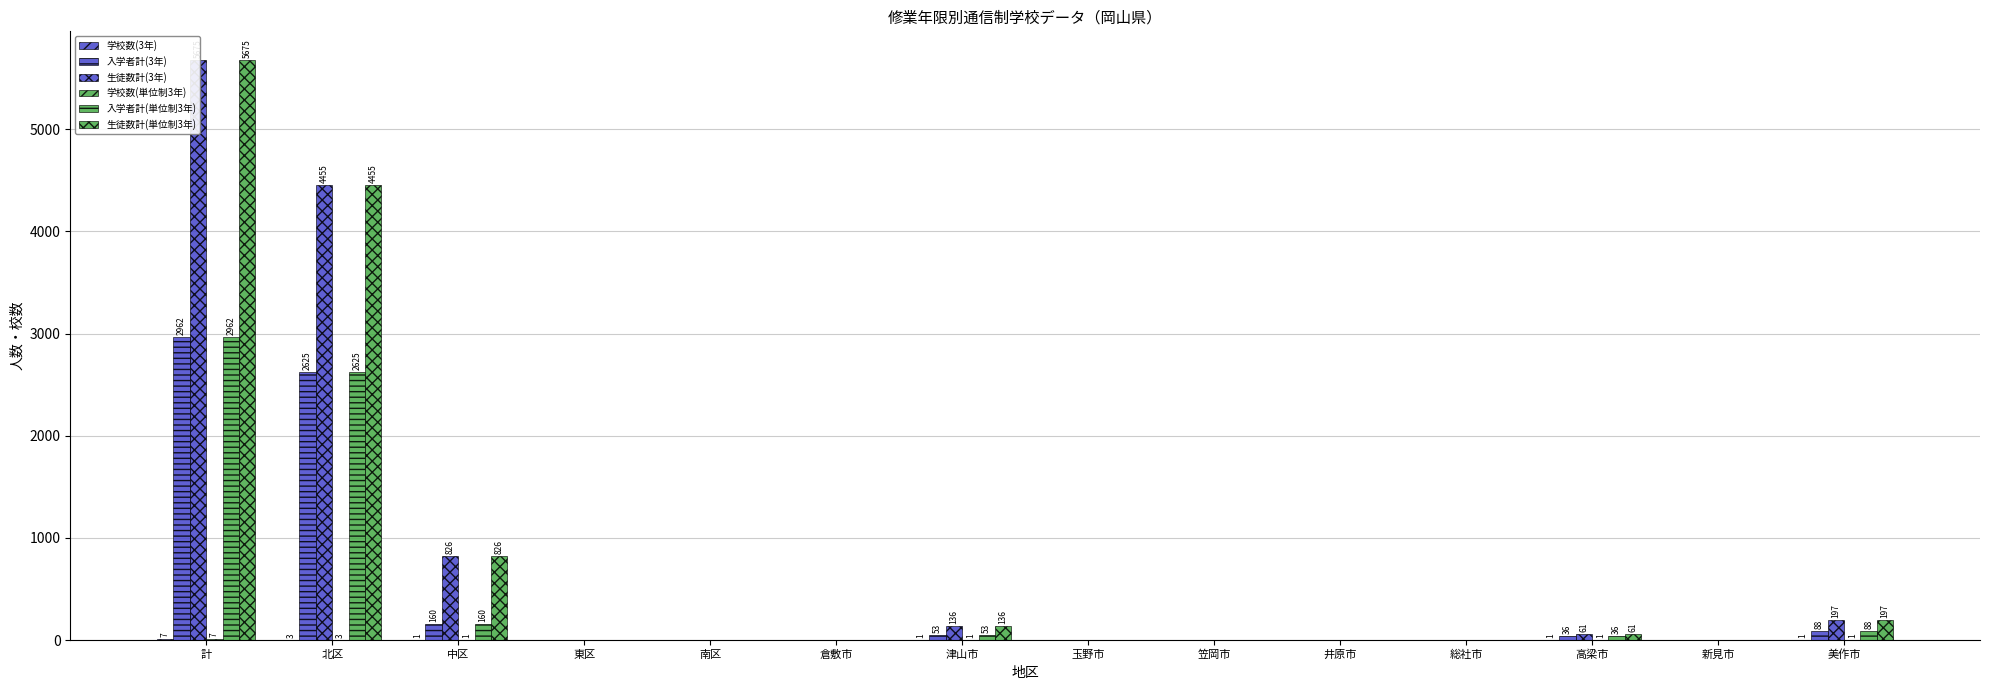

At how many categories does at least one series exceed 972?

2